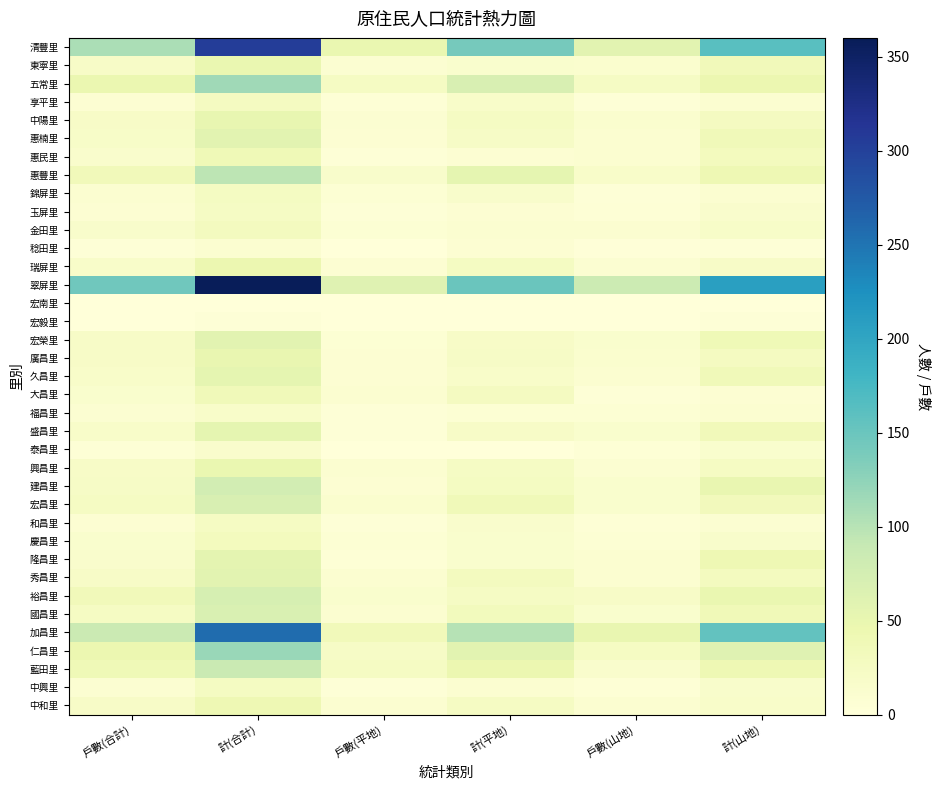

Between 戶數(平地) and 計(平地), which is larger?

計(平地)